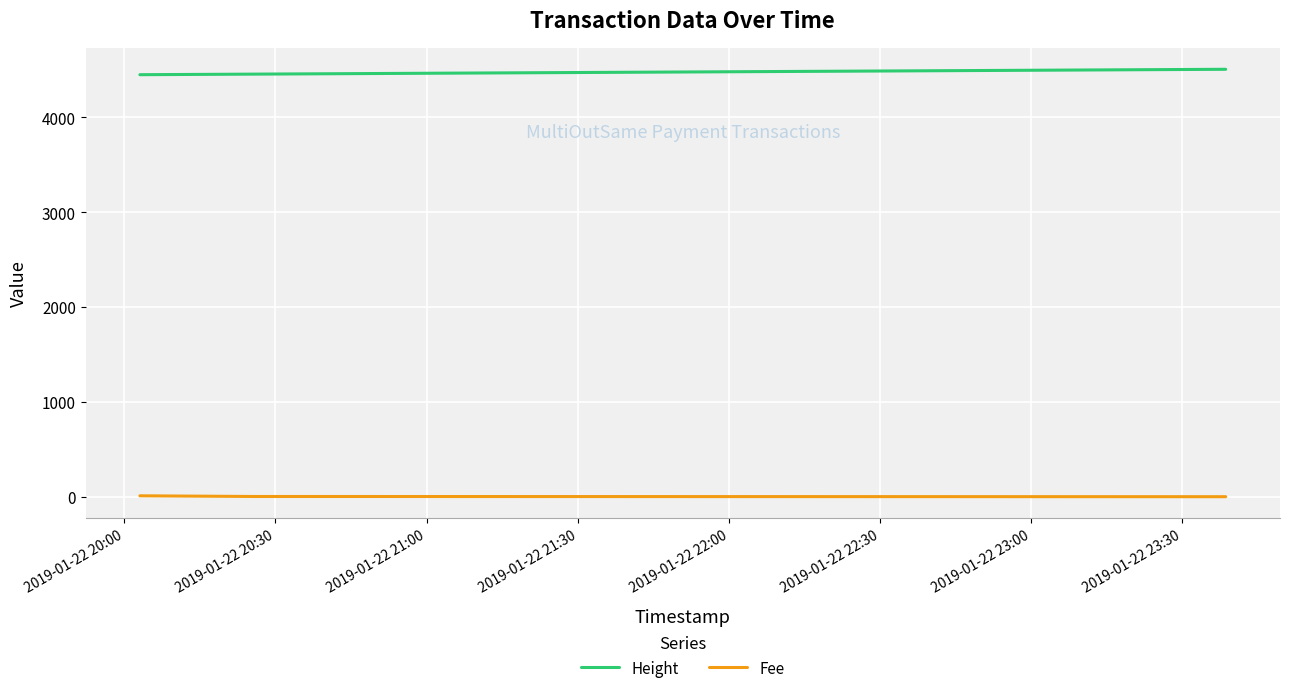

What is the sum of all Height values?

13416.0